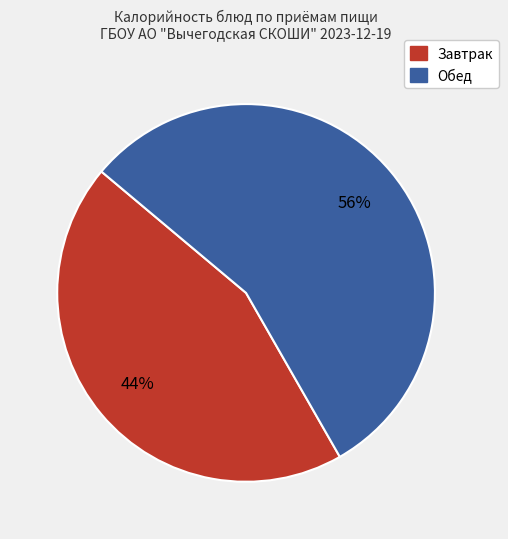

To the nearest percent, what is the average slice percentage?

50%